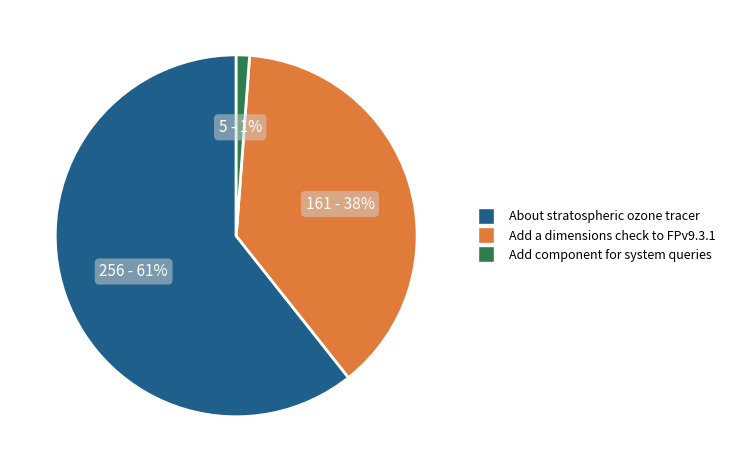

Is About stratospheric ozone tracer the majority of the pie?

Yes